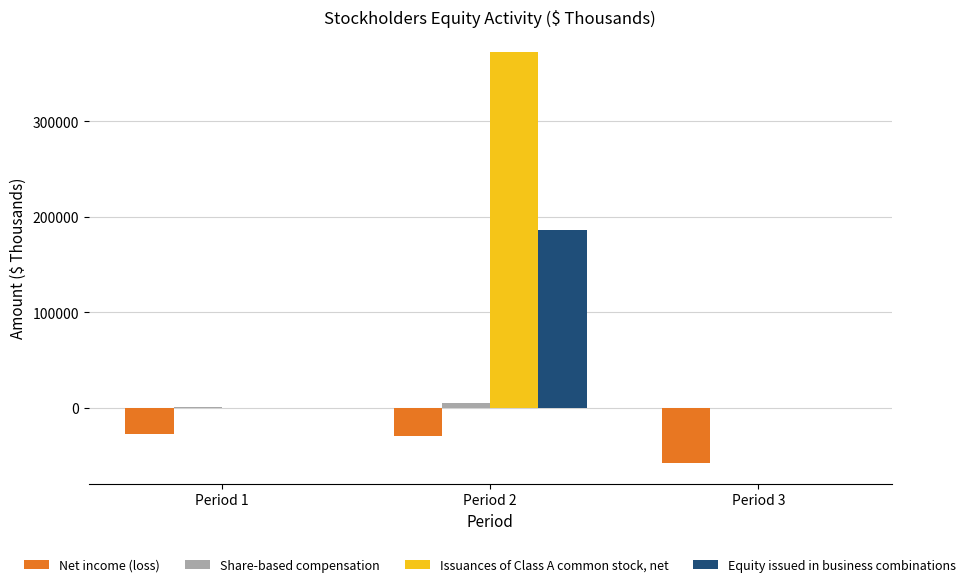

What value does the Share-based compensation series have at Period 1?

794